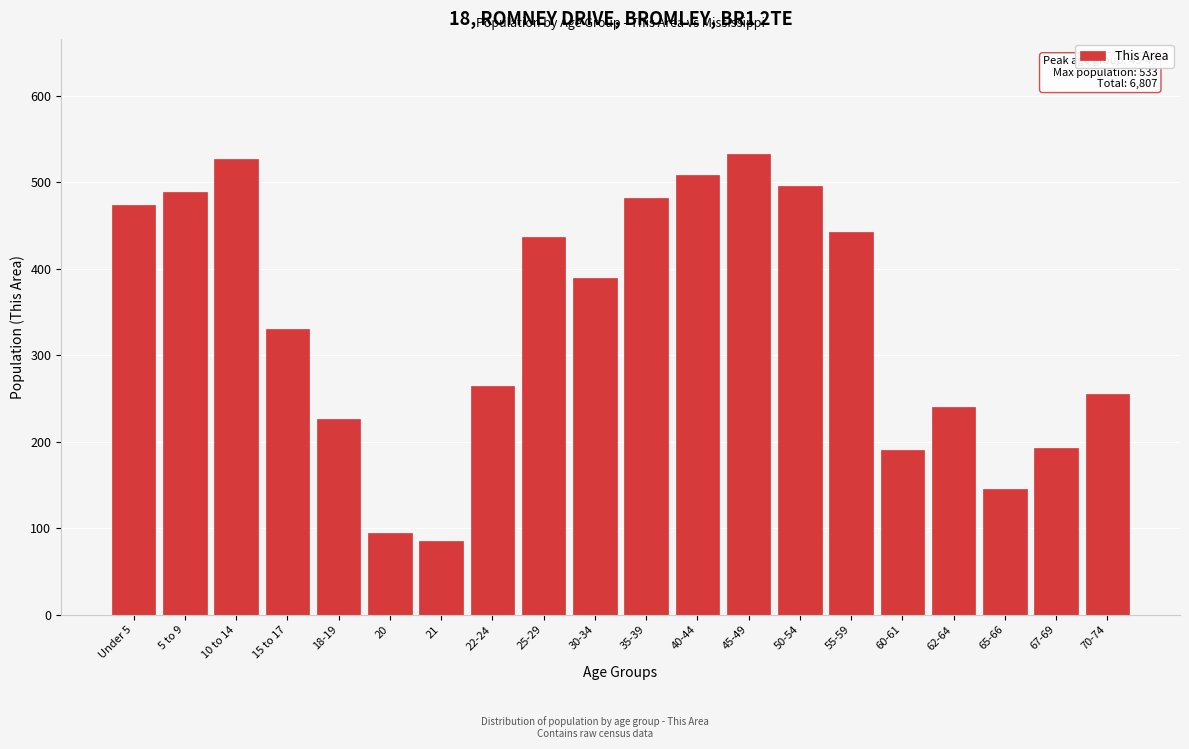

What is the value of the 18th bar from the left?

146